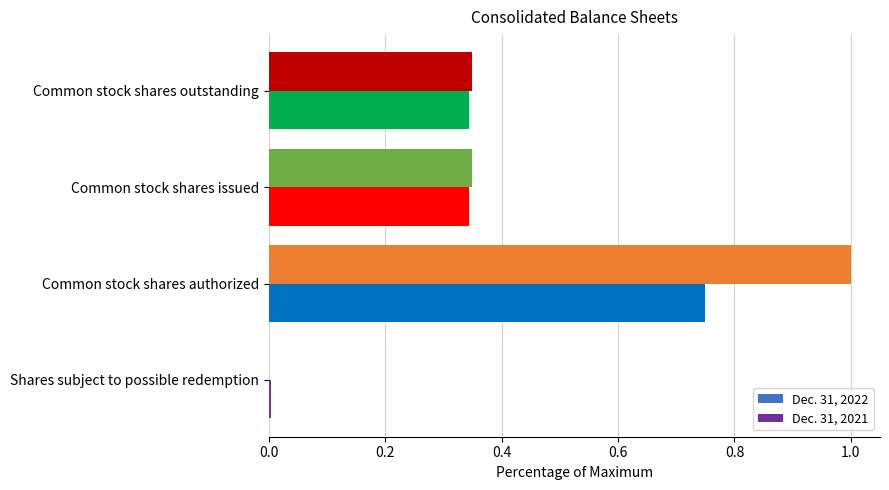

The value of Dec. 31, 2022 at Shares subject to possible redemption is 0.0. True or false?

True